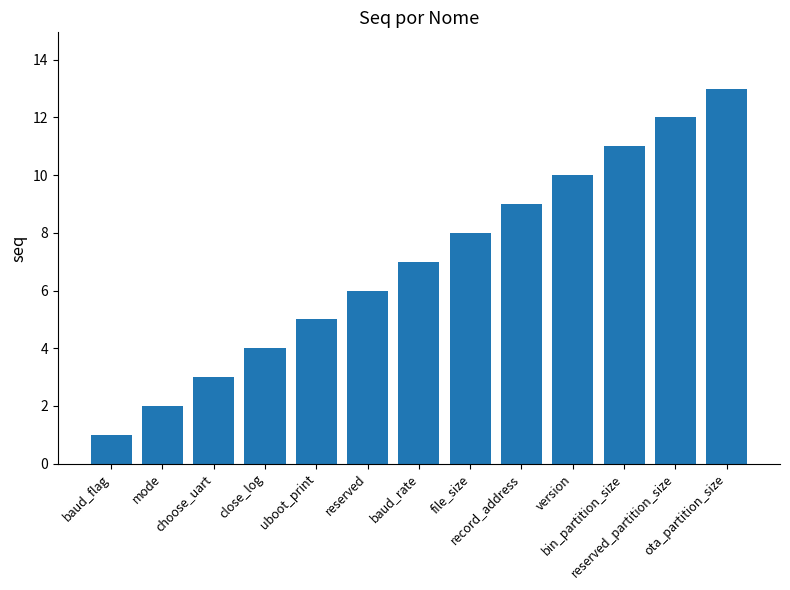

What is the label of the 8th bar from the left?

file_size